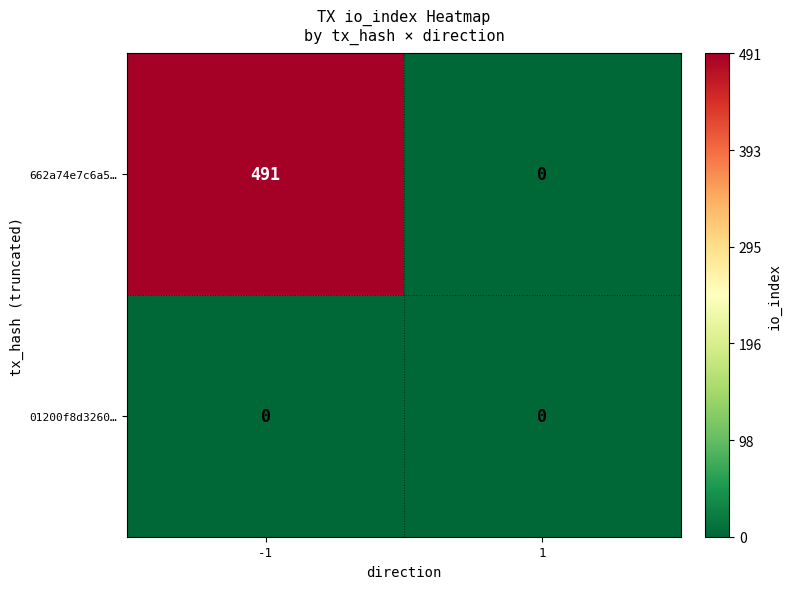

Reading left to right, list all the values displayed in this chart.

662a74e7c6a5…: -1=491	1=0
01200f8d3260…: -1=0	1=0